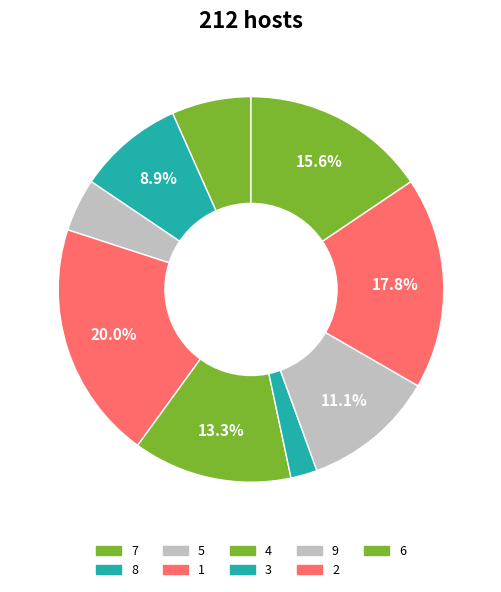

Rank the categories by value from lowest to highest.

3, 5, 7, 8, 9, 4, 6, 2, 1